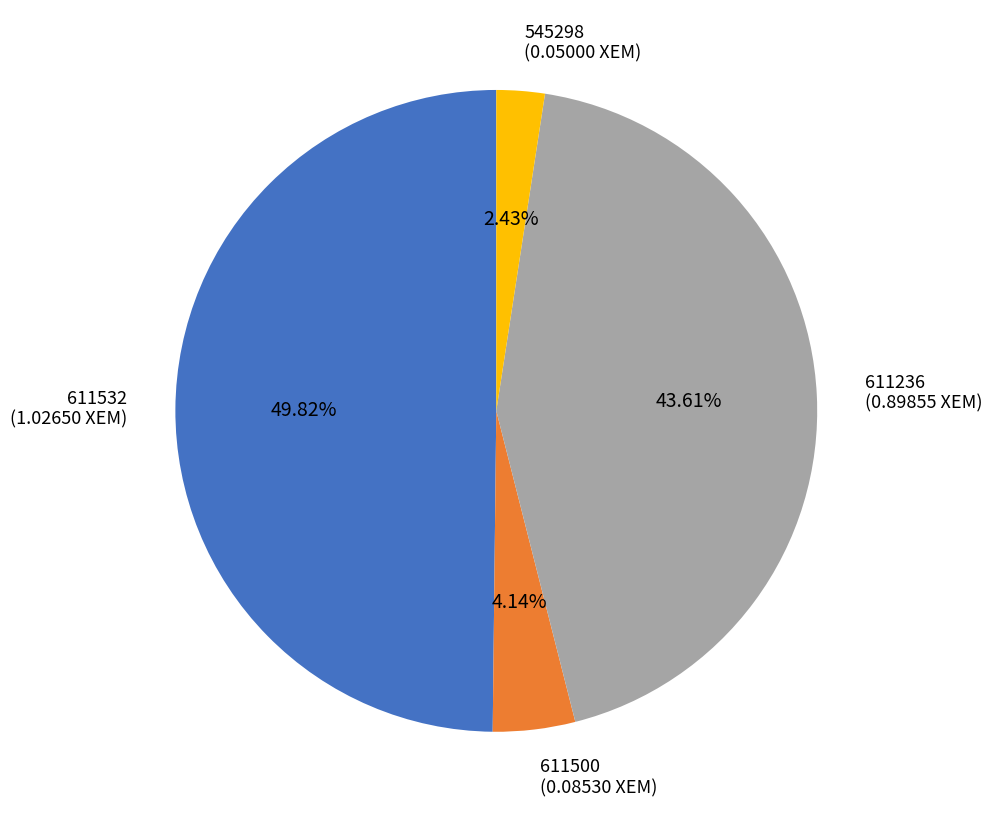

Which category has the smallest portion of the pie?

545298